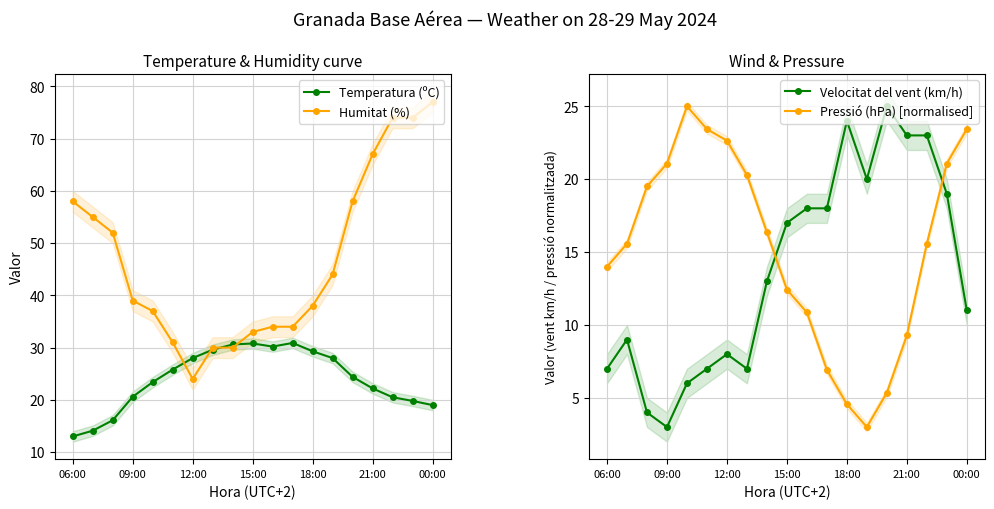

Which category has the lowest value in the Velocitat del vent (km/h) series?

09:00